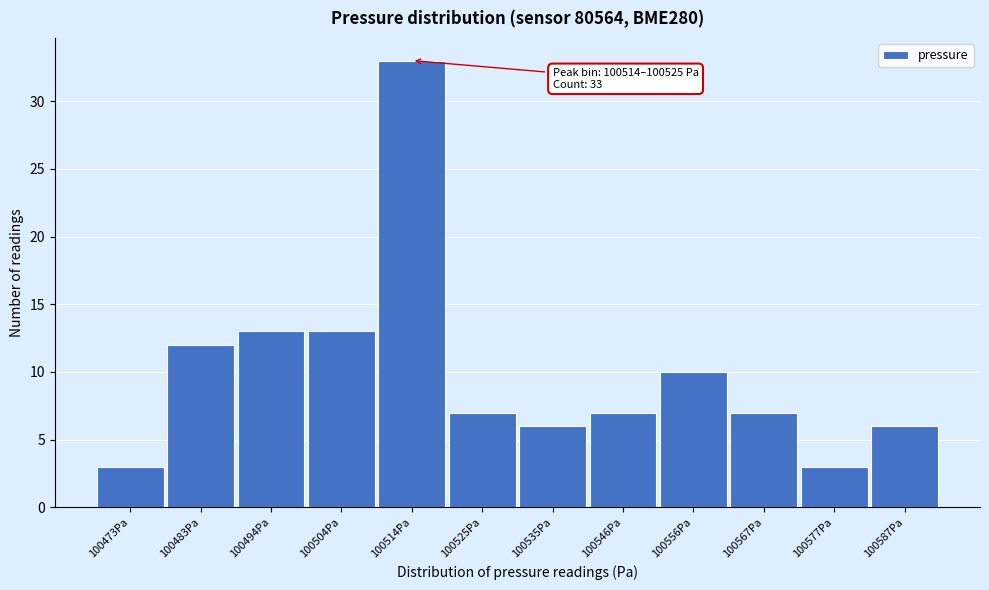

Reading left to right, extract all data points from this chart.

3	12	13	13	33	7	6	7	10	7	3	6